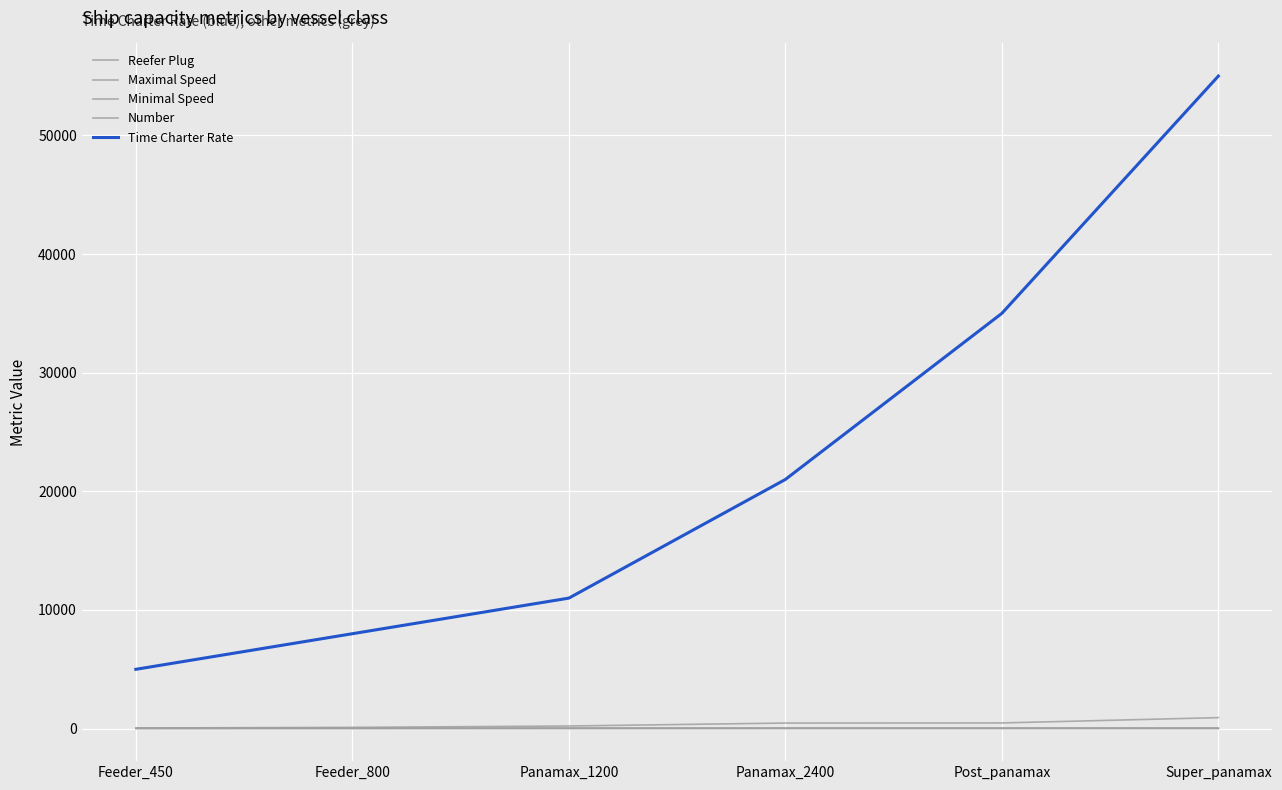

True or false: Reefer Plug and Number intersect in this chart.

False